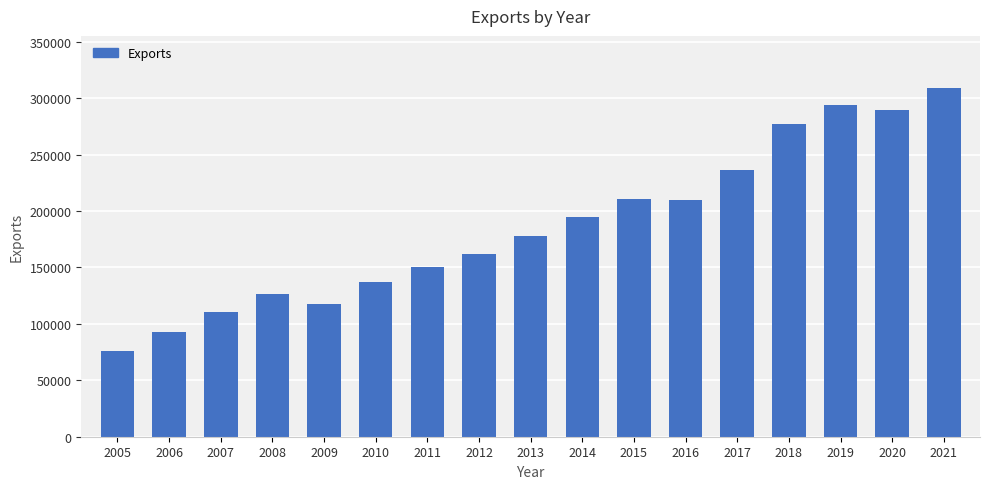

The value at 2009 is 185280.6. True or false?

False